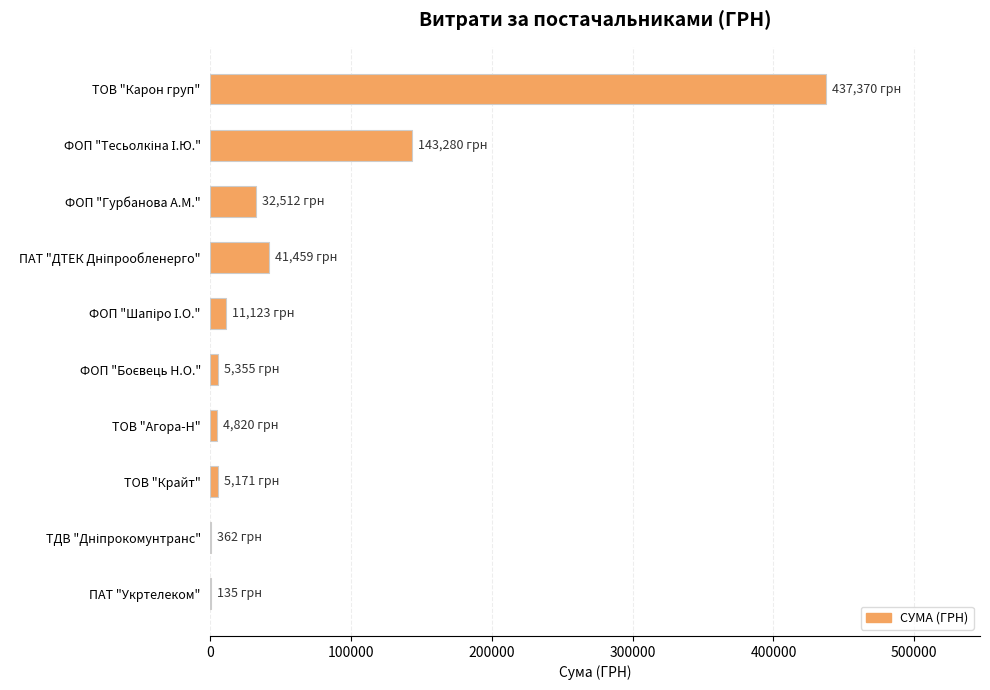

What is the sum of all values?

681586.8